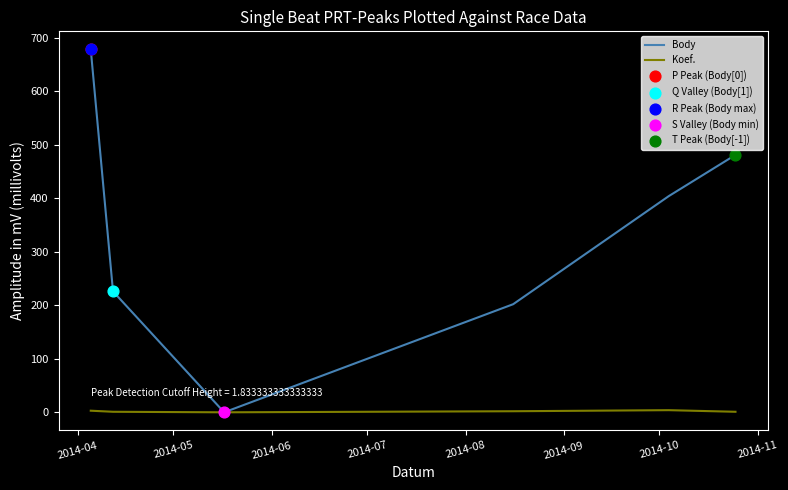

List the series in order of their peak value, highest first.

Body, Koef.